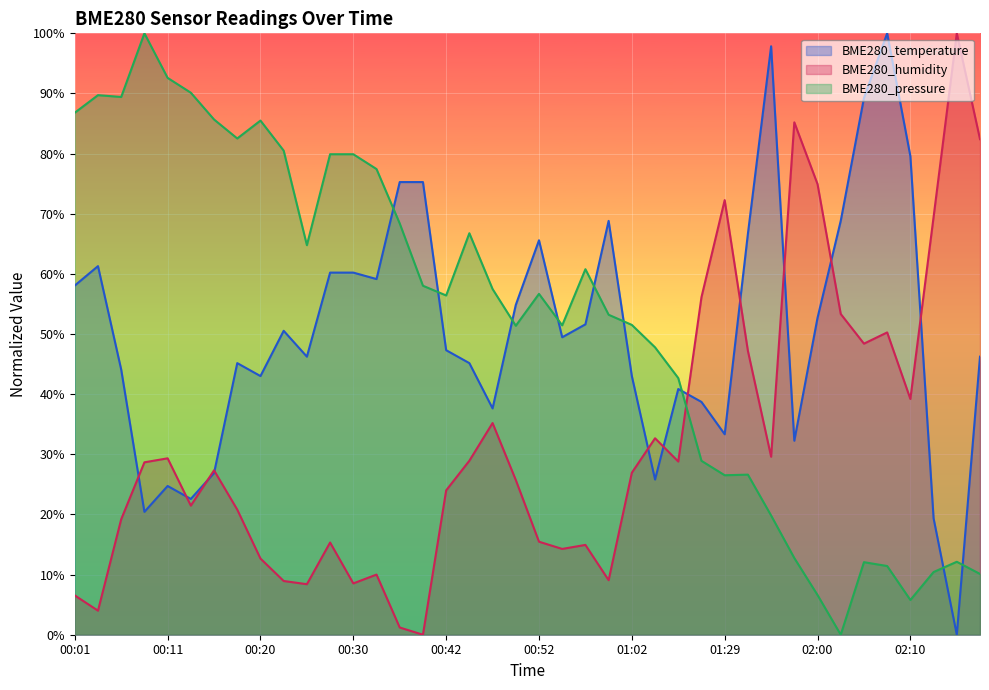

How many lines are shown in the chart?

3